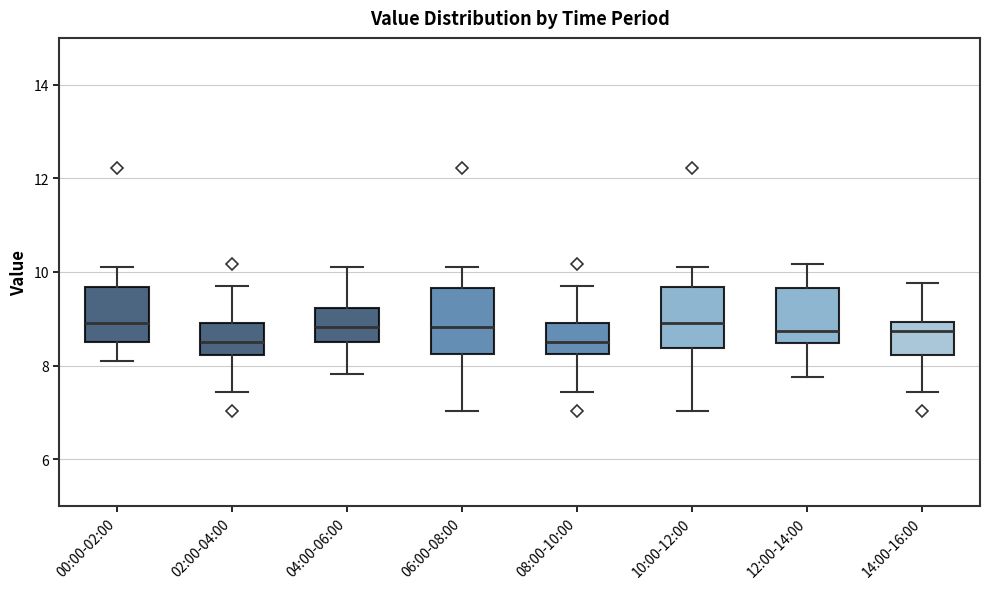

Reading left to right, transcribe this box plot: for each box, give where its median line is, the range the box spans, and where its two whiskers end, as read against the y-axis. The values are not printed on the chart, so give them approximately, as read against the axis.

00:00-02:00: median 9.0, box 8.6 to 9.6, whiskers 8.2 to 10.2
02:00-04:00: median 8.6, box 8.2 to 9.0, whiskers 7.4 to 9.8
04:00-06:00: median 8.8, box 8.6 to 9.2, whiskers 7.8 to 10.2
06:00-08:00: median 8.8, box 8.2 to 9.6, whiskers 7.0 to 10.2
08:00-10:00: median 8.6, box 8.2 to 9.0, whiskers 7.4 to 9.8
10:00-12:00: median 9.0, box 8.4 to 9.6, whiskers 7.0 to 10.2
12:00-14:00: median 8.8, box 8.4 to 9.6, whiskers 7.8 to 10.2
14:00-16:00: median 8.8, box 8.2 to 9.0, whiskers 7.4 to 9.8